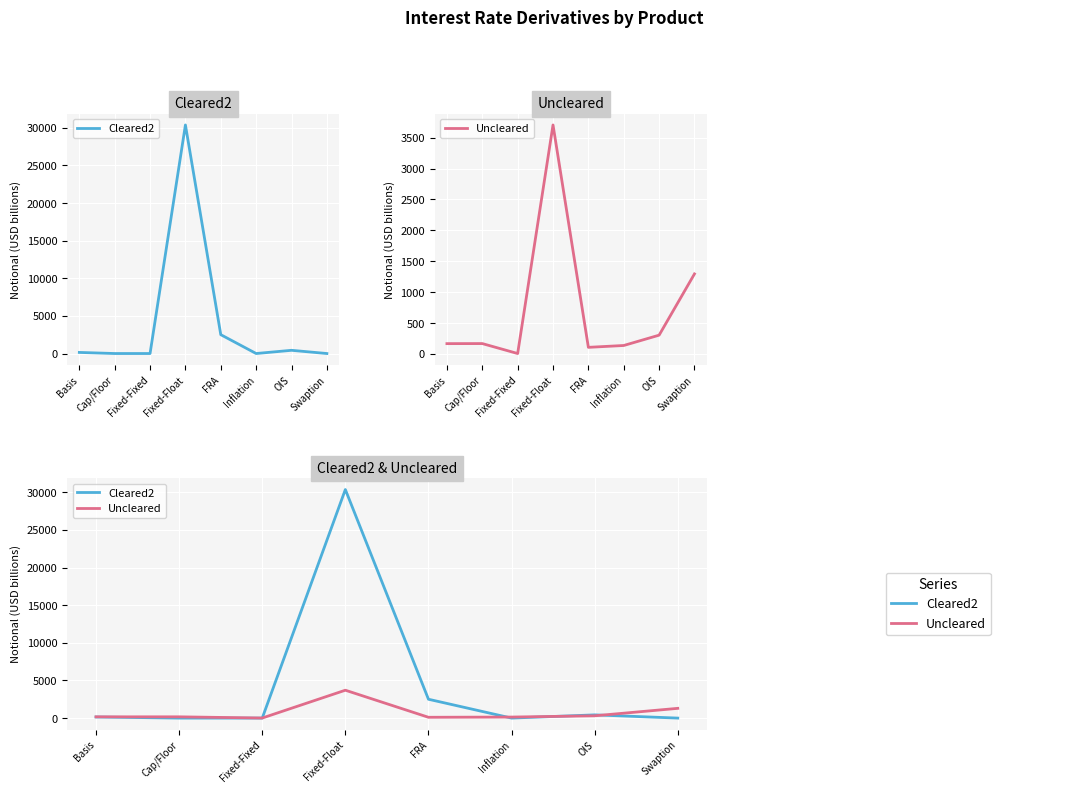

What is the sum of the Cleared2 values at Basis and OIS?

574